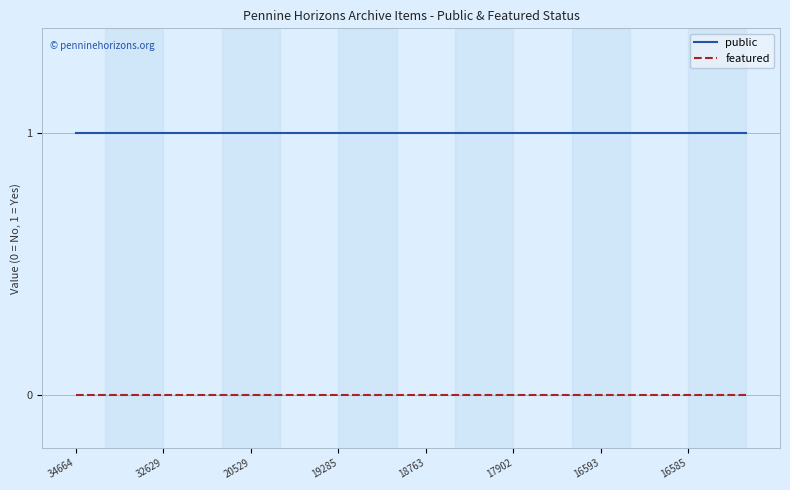

Rank the series by their maximum value, from lowest to highest.

featured, public